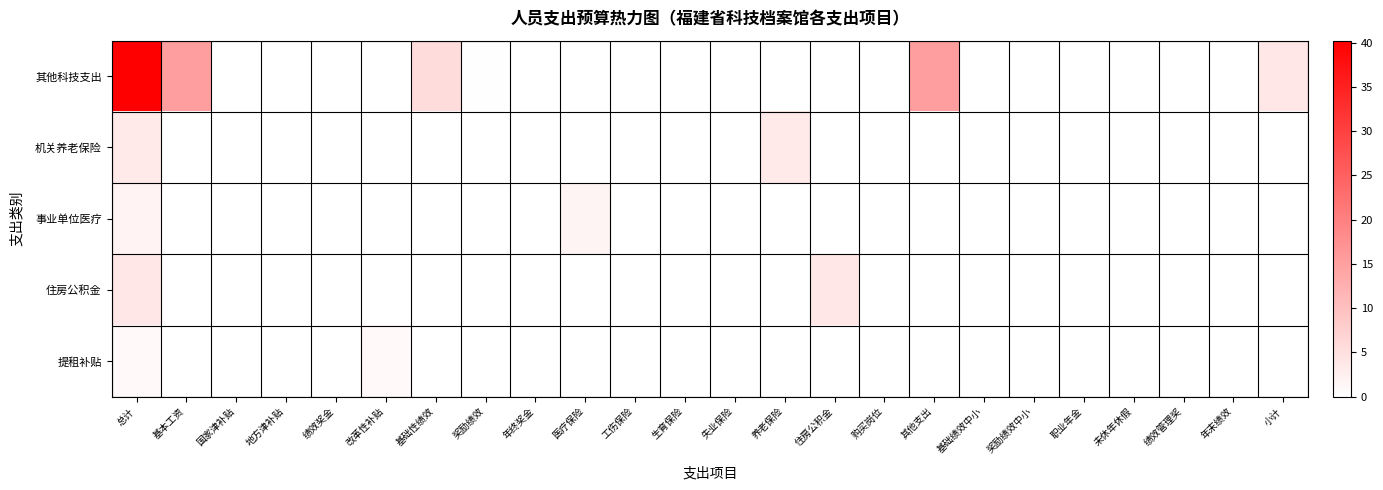

Reading right to left, what are all the values shown in this chart?

其他科技支出: 小计=3.8	年末绩效=0.0	绩效管理奖=0.0	未休年休假=0.0	职业年金=0.0	奖励绩效中小=0.0	基础绩效中小=0.0	其他支出=15.3	购买岗位=0.0	住房公积金=0.0	养老保险=0.0	失业保险=0.1	生育保险=0.0	工伤保险=0.0	医疗保险=0.0	年终奖金=0.0	奖励绩效=0.2	基础性绩效=5.5	改革性补贴=0.0	绩效奖金=0.0	地方津补贴=0.0	国家津补贴=0.0	基本工资=15.2	总计=40.2
机关养老保险: 小计=0.0	年末绩效=0.0	绩效管理奖=0.0	未休年休假=0.0	职业年金=0.0	奖励绩效中小=0.0	基础绩效中小=0.0	其他支出=0.0	购买岗位=0.0	住房公积金=0.0	养老保险=3.6	失业保险=0.0	生育保险=0.0	工伤保险=0.0	医疗保险=0.0	年终奖金=0.0	奖励绩效=0.0	基础性绩效=0.0	改革性补贴=0.0	绩效奖金=0.0	地方津补贴=0.0	国家津补贴=0.0	基本工资=0.0	总计=3.6
事业单位医疗: 小计=0.0	年末绩效=0.0	绩效管理奖=0.0	未休年休假=0.0	职业年金=0.0	奖励绩效中小=0.0	基础绩效中小=0.0	其他支出=0.0	购买岗位=0.0	住房公积金=0.0	养老保险=0.0	失业保险=0.0	生育保险=0.1	工伤保险=0.1	医疗保险=1.8	年终奖金=0.0	奖励绩效=0.0	基础性绩效=0.0	改革性补贴=0.0	绩效奖金=0.0	地方津补贴=0.0	国家津补贴=0.0	基本工资=0.0	总计=1.9
住房公积金: 小计=0.0	年末绩效=0.0	绩效管理奖=0.0	未休年休假=0.0	职业年金=0.0	奖励绩效中小=0.0	基础绩效中小=0.0	其他支出=0.0	购买岗位=0.0	住房公积金=3.9	养老保险=0.0	失业保险=0.0	生育保险=0.0	工伤保险=0.0	医疗保险=0.0	年终奖金=0.0	奖励绩效=0.0	基础性绩效=0.0	改革性补贴=0.0	绩效奖金=0.0	地方津补贴=0.0	国家津补贴=0.0	基本工资=0.0	总计=3.9
提租补贴: 小计=0.0	年末绩效=0.0	绩效管理奖=0.0	未休年休假=0.0	职业年金=0.0	奖励绩效中小=0.0	基础绩效中小=0.0	其他支出=0.0	购买岗位=0.0	住房公积金=0.0	养老保险=0.0	失业保险=0.0	生育保险=0.0	工伤保险=0.0	医疗保险=0.0	年终奖金=0.0	奖励绩效=0.0	基础性绩效=0.0	改革性补贴=1.1	绩效奖金=0.0	地方津补贴=0.0	国家津补贴=0.0	基本工资=0.0	总计=1.1